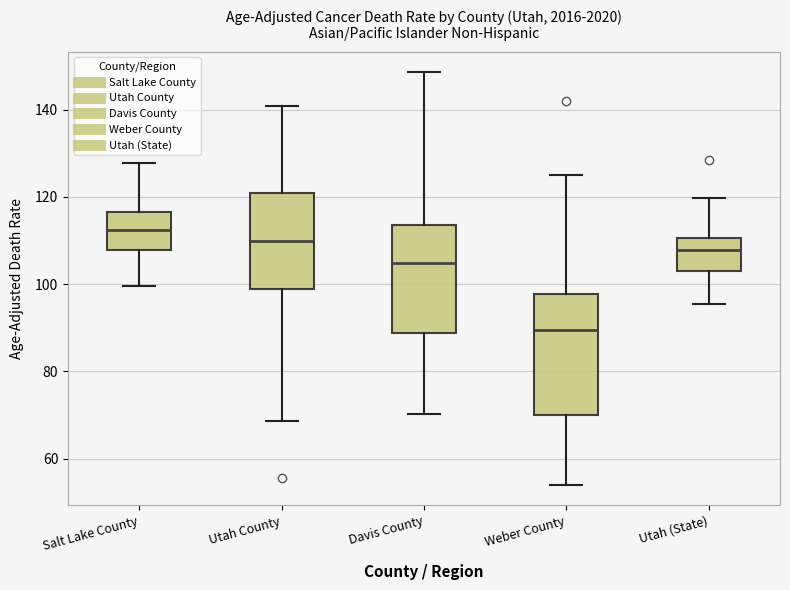

Which box's median line is the lowest?

Weber County